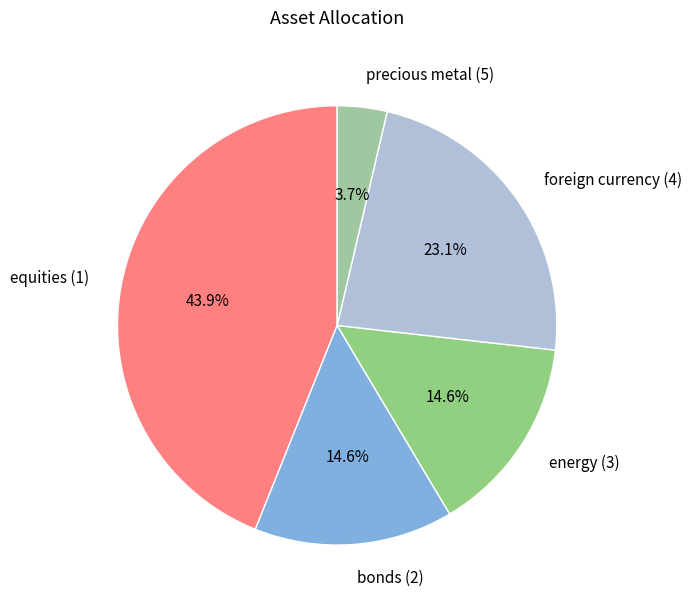

Is precious metal (5) the majority of the pie?

No